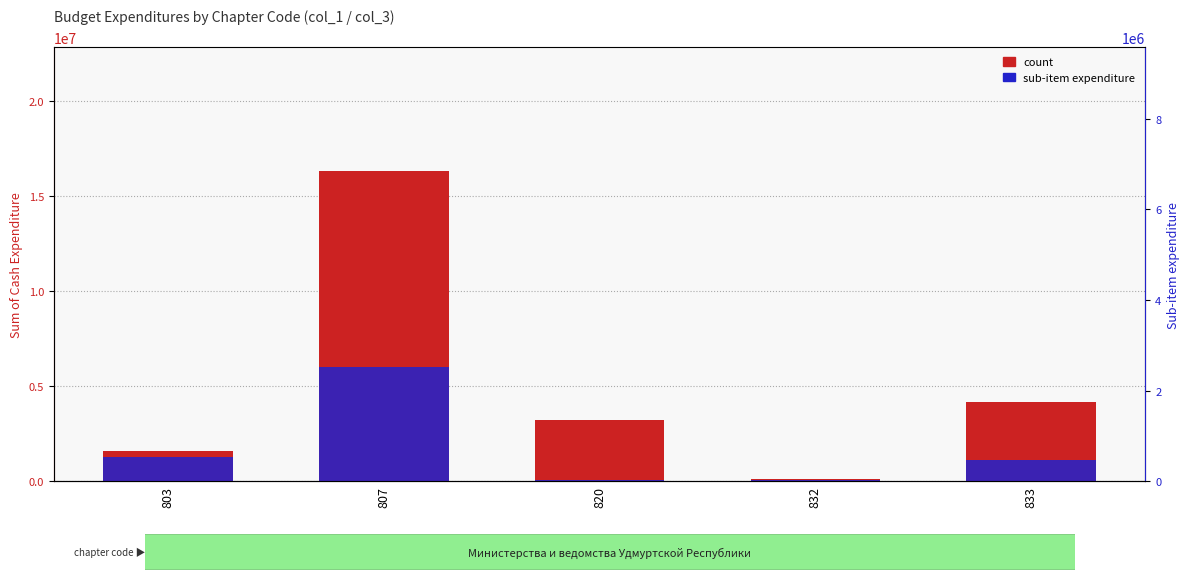

Between 807 and 832, which series saw the biggest shift?

count